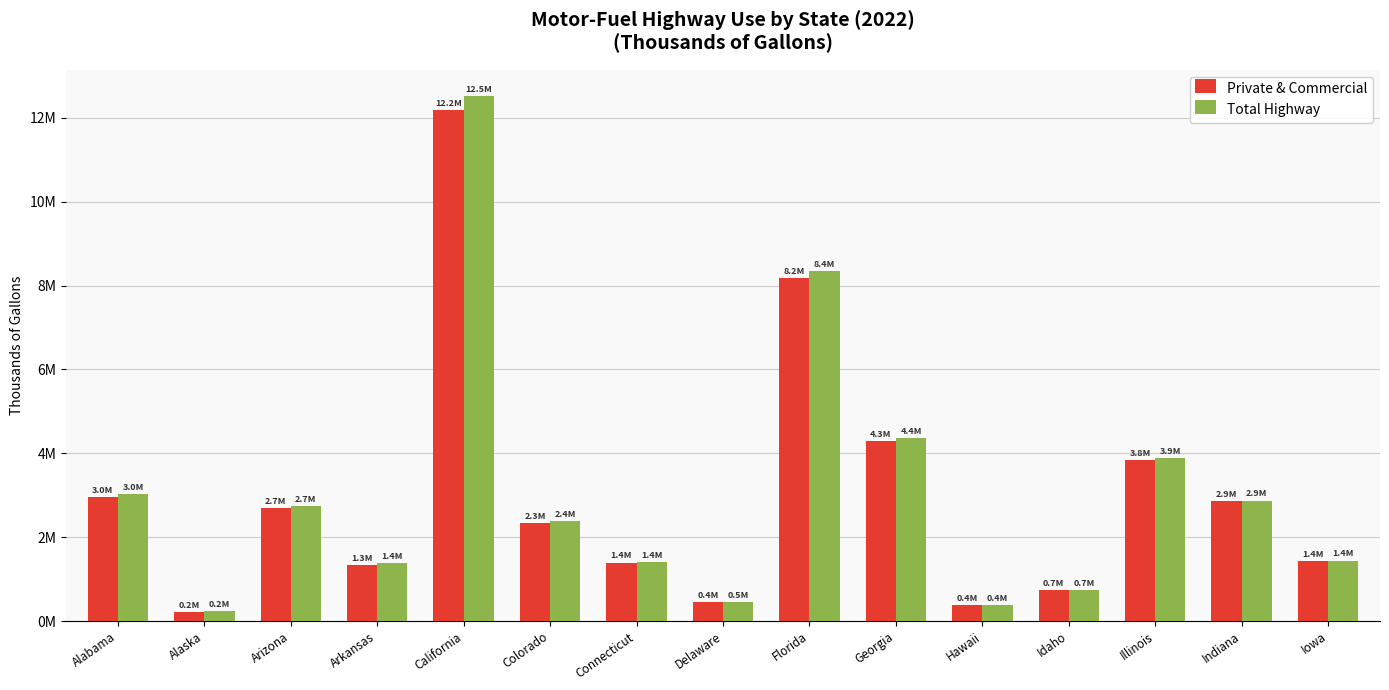

What position from the left is Arizona?

3